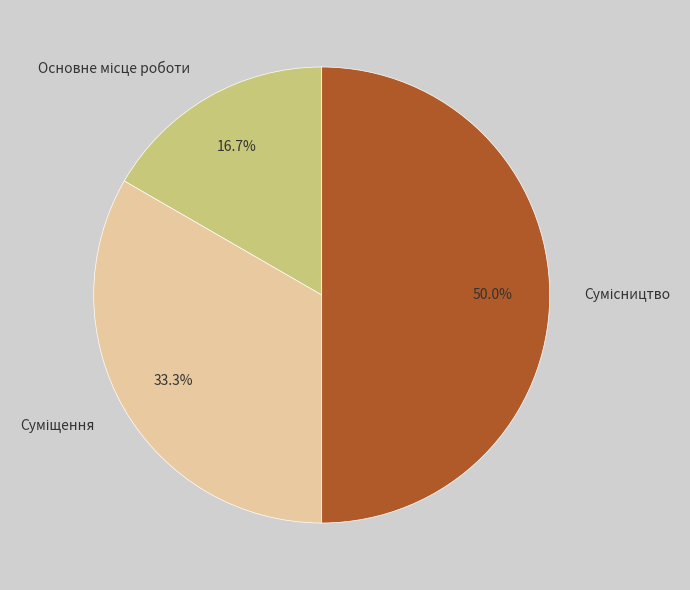

How many segments does this pie chart have?

3